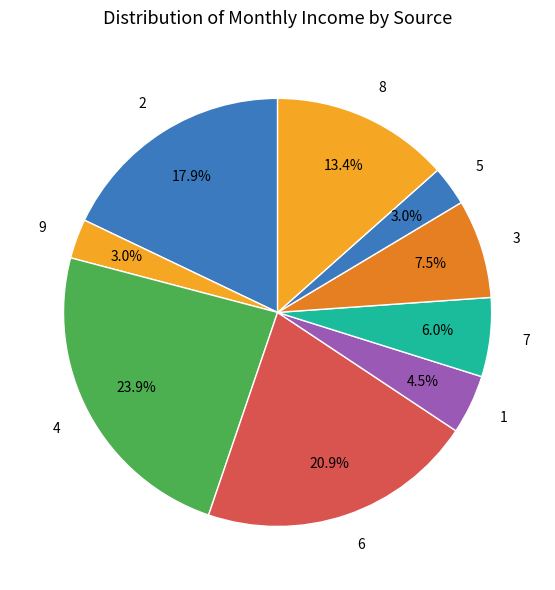

Which category has the biggest portion of the pie?

4